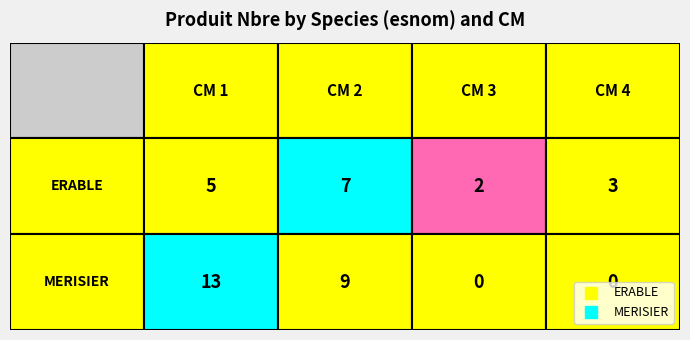

Reading right to left, list all the values displayed in this chart.

ERABLE: 4=3	3=2	2=7	1=5
MERISIER: 4=0	3=0	2=9	1=13